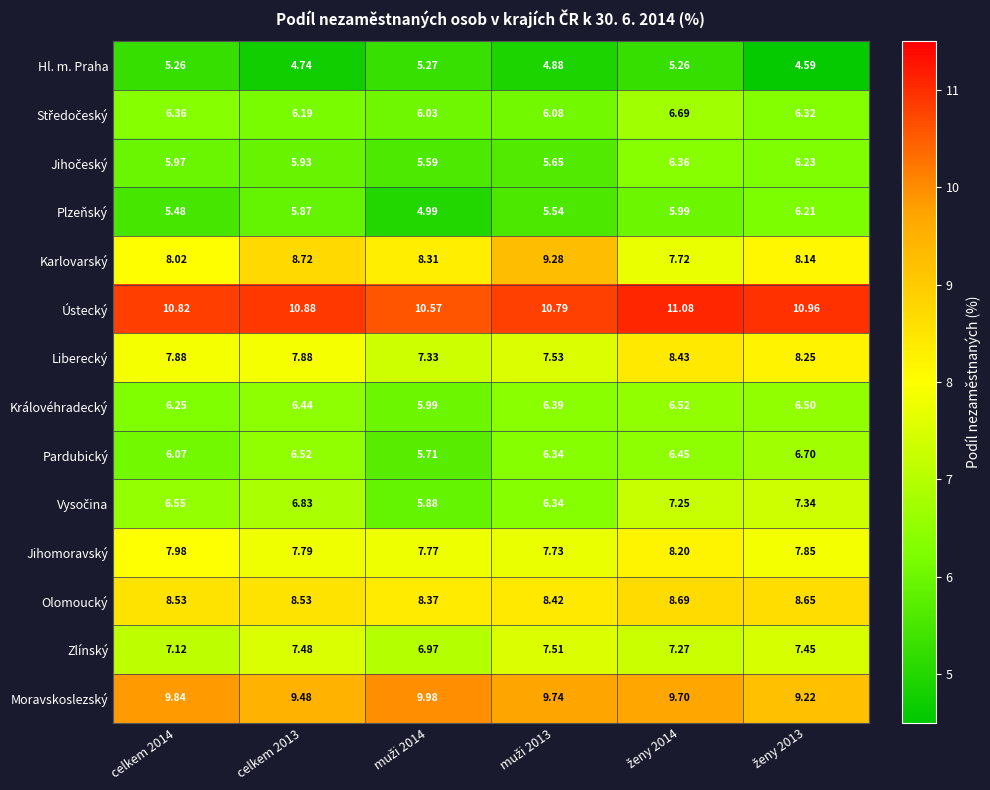

Which series has the widest spread of values?

Karlovarský